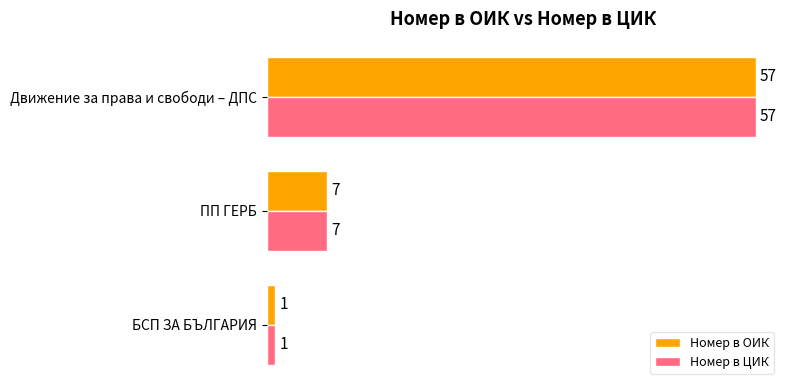

Rank the categories by Номер в ОИК value from highest to lowest.

Движение за права и свободи – ДПС, ПП ГЕРБ, БСП ЗА БЪЛГАРИЯ